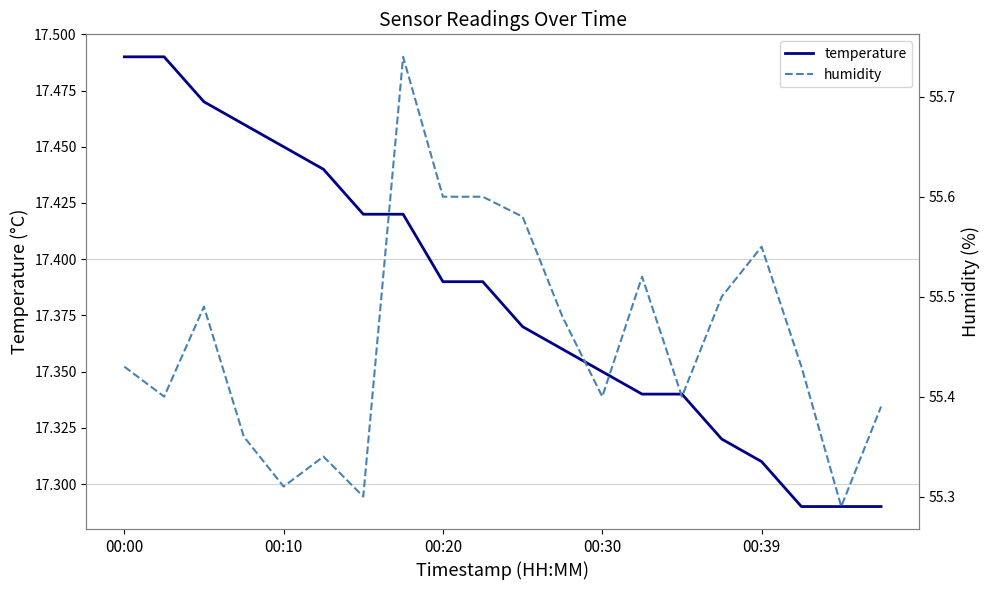

The value of temperature at 17 is 17.3. True or false?

True